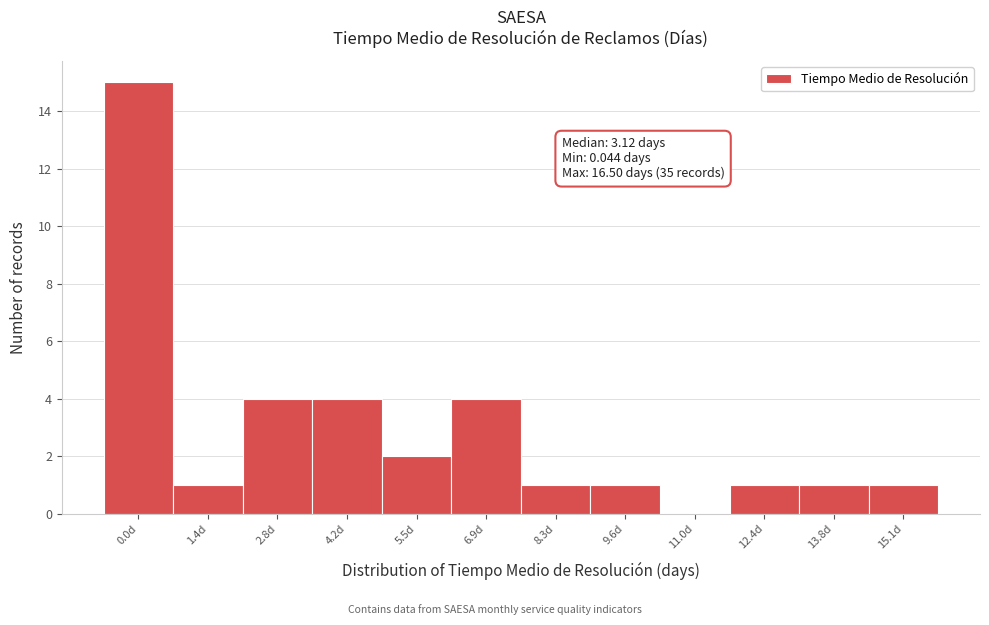

Reading right to left, transcribe all the data shown in this chart.

15.1d=1	13.8d=1	12.4d=1	11.0d=0	9.6d=1	8.3d=1	6.9d=4	5.5d=2	4.2d=4	2.8d=4	1.4d=1	0.0d=15